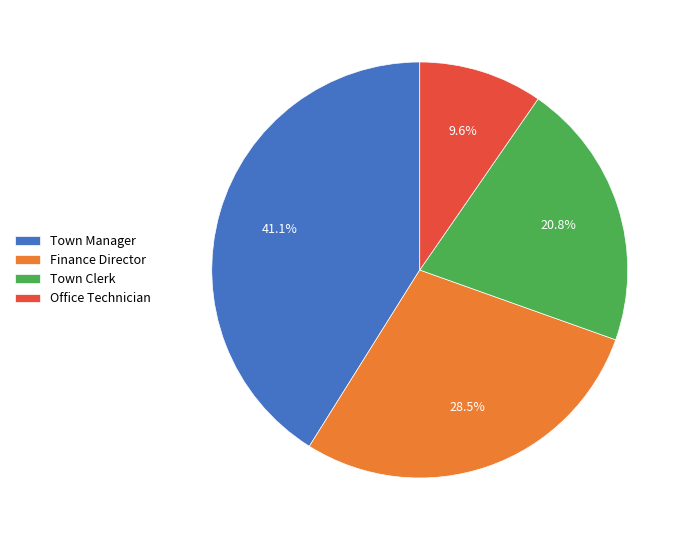

To the nearest percent, what is the combined percentage of Finance Director and Town Manager?

70%